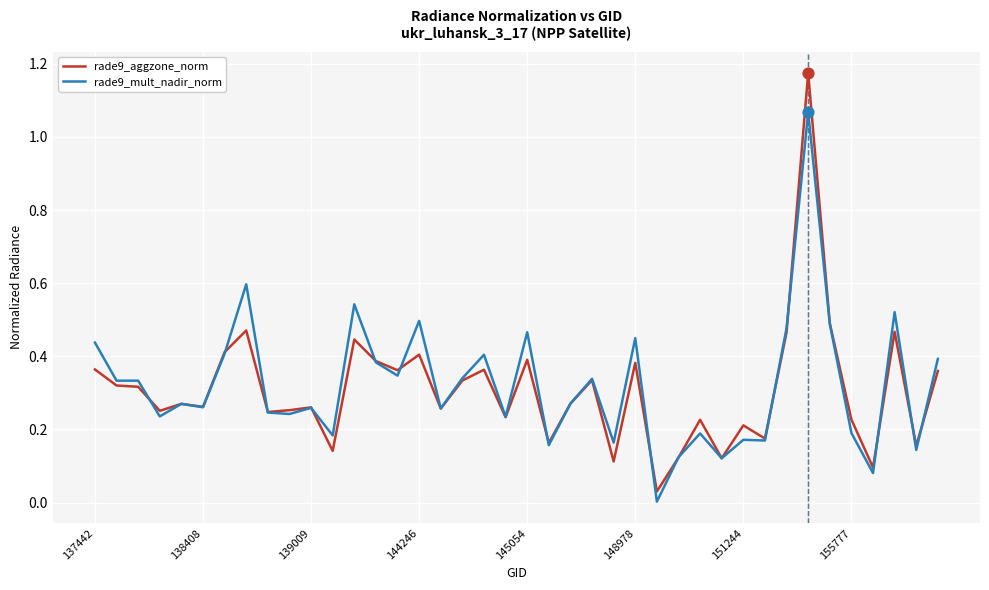

What are all the series names shown in the legend?

rade9_aggzone_norm, rade9_mult_nadir_norm